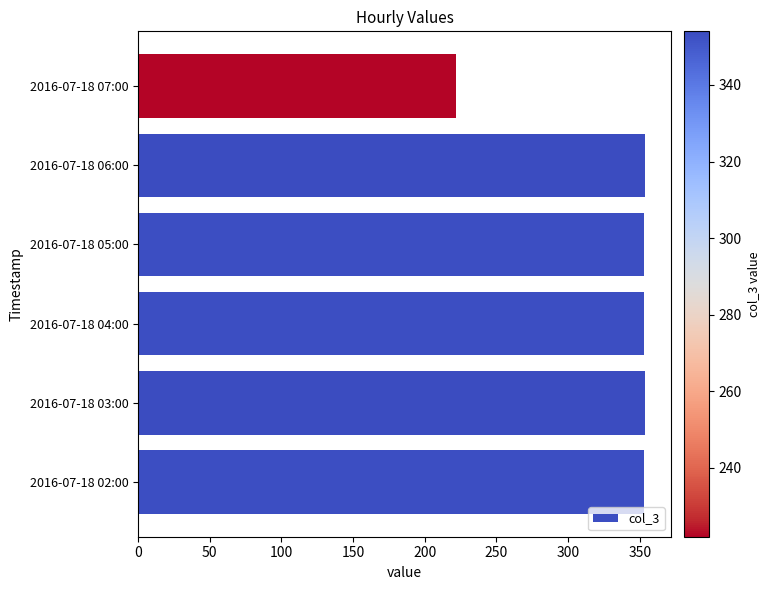

What is the difference between the maximum and minimum values?

132